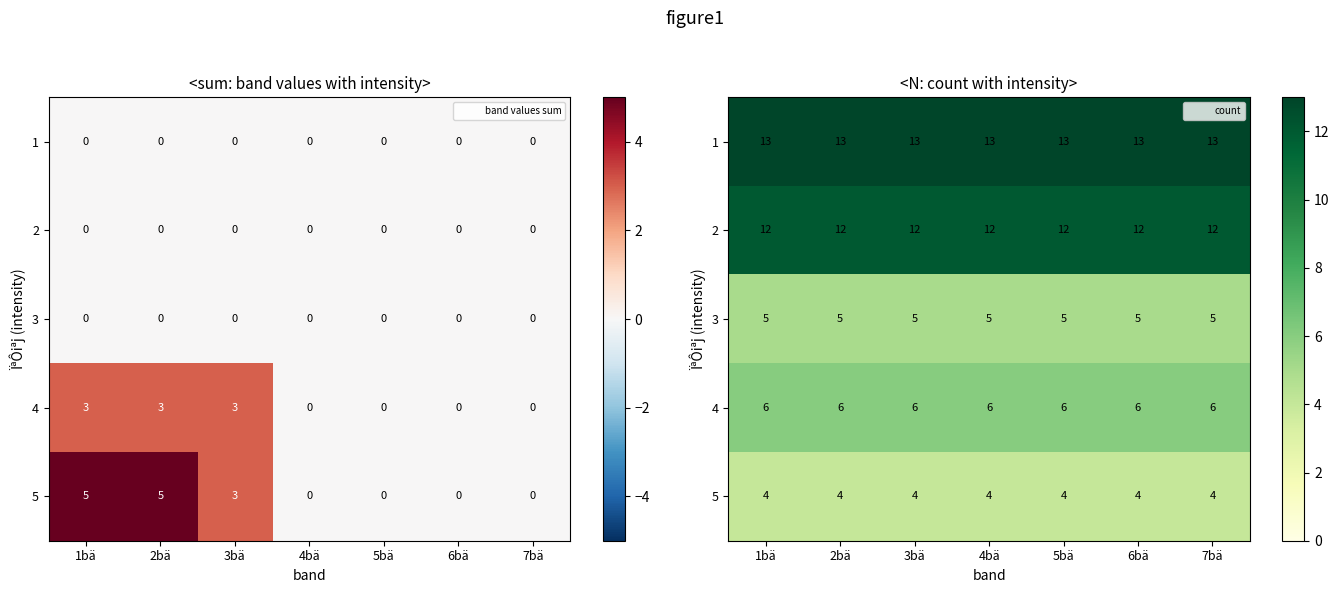

List the labels in order of 2 value, smallest first.

1bä, 2bä, 3bä, 4bä, 5bä, 6bä, 7bä